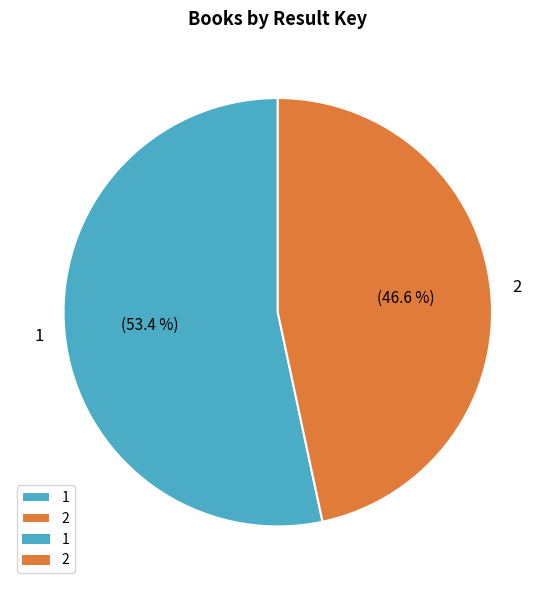

Approximately how many times larger is the value at 2 compared to 1?

0.9